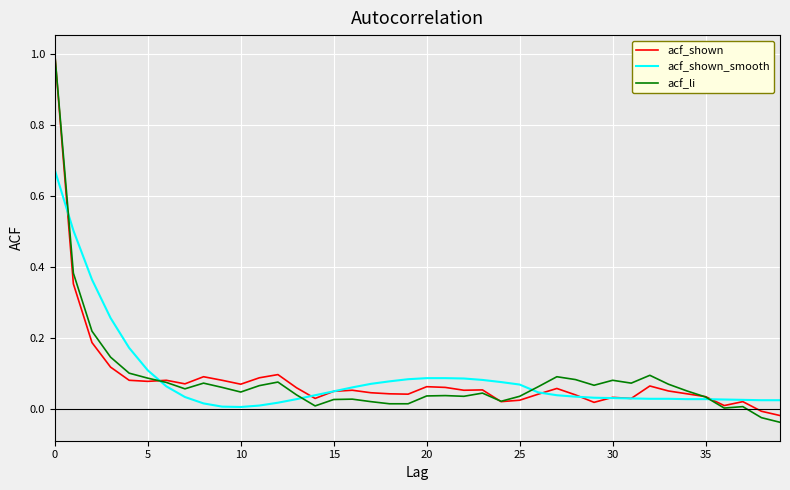

Which series has the widest spread of values?

acf_li